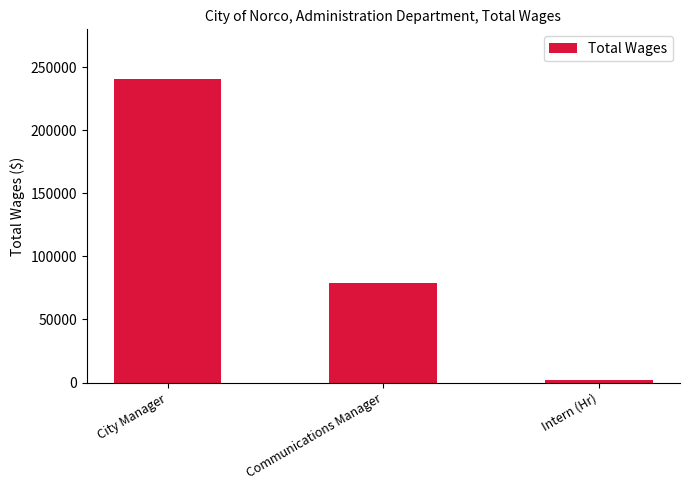

Which has a higher value, City Manager or Intern (Hr)?

City Manager